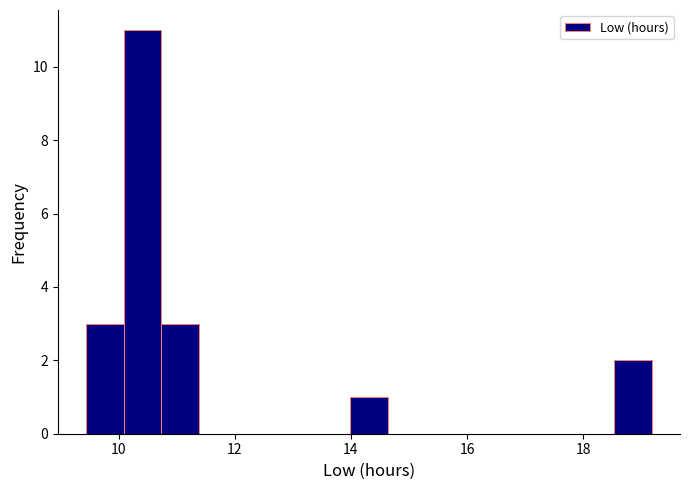

Around what value on the x-axis is the tallest bar? Give the approximate position of its centre, as read against the axis.

10.4